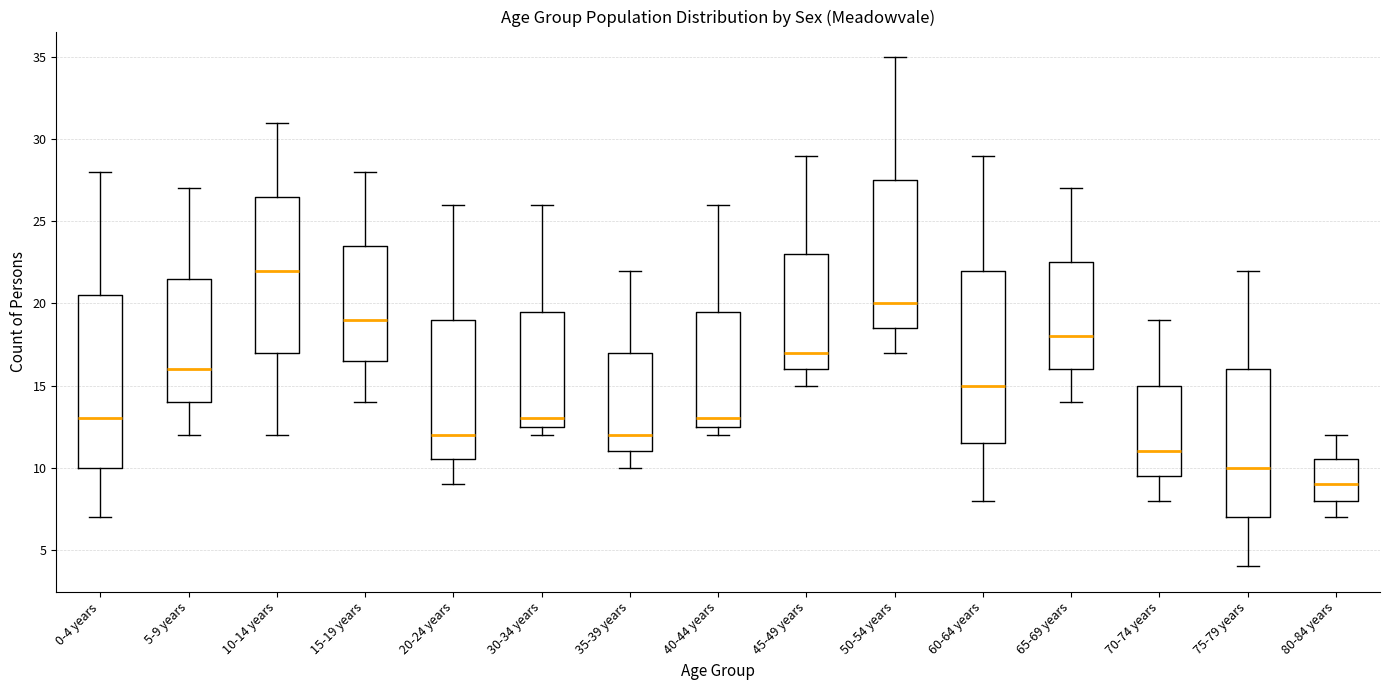

Reading left to right, transcribe this box plot: for each box, give where its median line is, the range the box spans, and where its two whiskers end, as read against the y-axis. The values are not printed on the chart, so give them approximately, as read against the axis.

0-4 years: median 13.0, box 10.0 to 20.5, whiskers 7.0 to 28.0
5-9 years: median 16.0, box 14.0 to 21.5, whiskers 12.0 to 27.0
10-14 years: median 22.0, box 17.0 to 26.5, whiskers 12.0 to 31.0
15-19 years: median 19.0, box 16.5 to 23.5, whiskers 14.0 to 28.0
20-24 years: median 12.0, box 10.5 to 19.0, whiskers 9.0 to 26.0
30-34 years: median 13.0, box 12.5 to 19.5, whiskers 12.0 to 26.0
35-39 years: median 12.0, box 11.0 to 17.0, whiskers 10.0 to 22.0
40-44 years: median 13.0, box 12.5 to 19.5, whiskers 12.0 to 26.0
45-49 years: median 17.0, box 16.0 to 23.0, whiskers 15.0 to 29.0
50-54 years: median 20.0, box 18.5 to 27.5, whiskers 17.0 to 35.0
60-64 years: median 15.0, box 11.5 to 22.0, whiskers 8.0 to 29.0
65-69 years: median 18.0, box 16.0 to 22.5, whiskers 14.0 to 27.0
70-74 years: median 11.0, box 9.5 to 15.0, whiskers 8.0 to 19.0
75-79 years: median 10.0, box 7.0 to 16.0, whiskers 4.0 to 22.0
80-84 years: median 9.0, box 8.0 to 10.5, whiskers 7.0 to 12.0